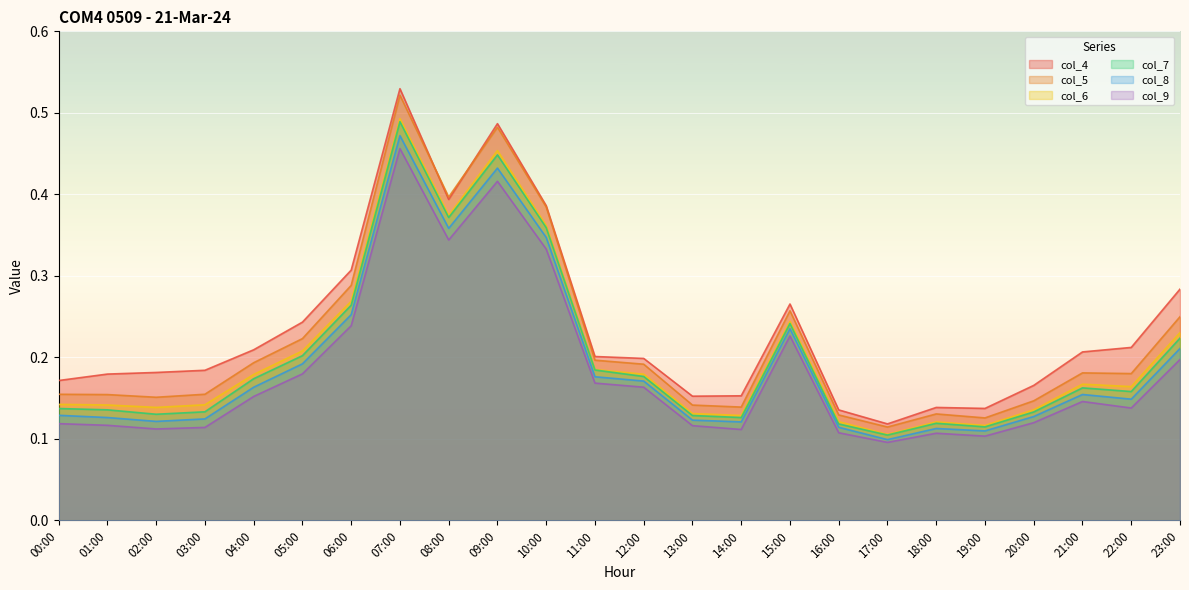

The value of col_9 at 07:00 is 0.2. True or false?

False